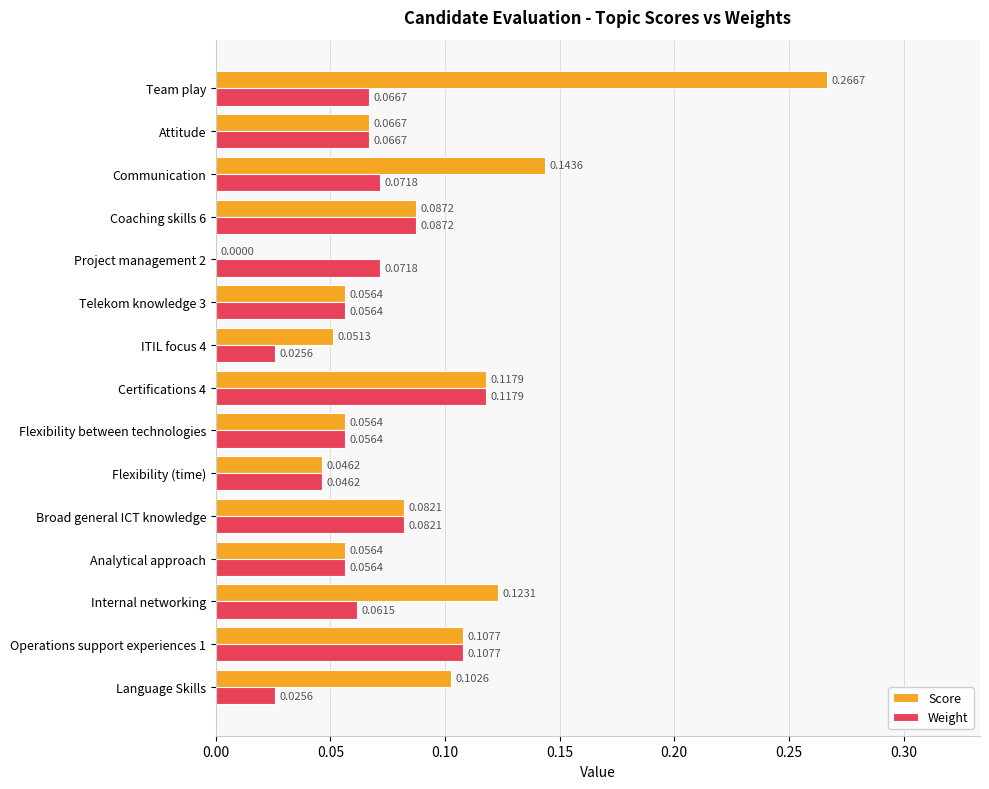

What is the sum of all Weight values?

1.0